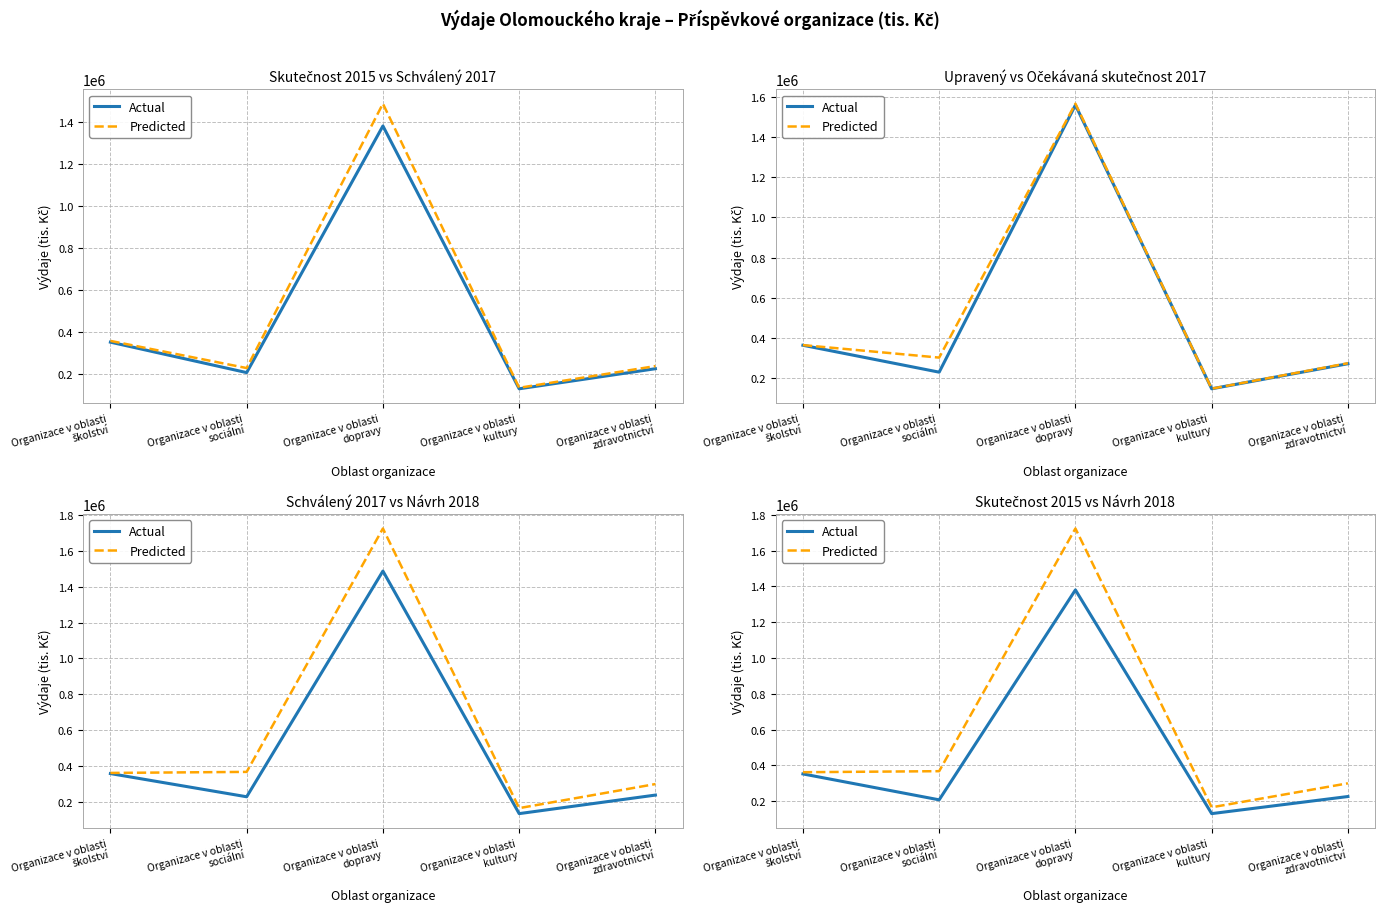

Reading left to right, what are all the values shown in this chart?

Actual: 352137	207267	1380654	130219	225810
Predicted: 361693	367509	1723974	165538	299635